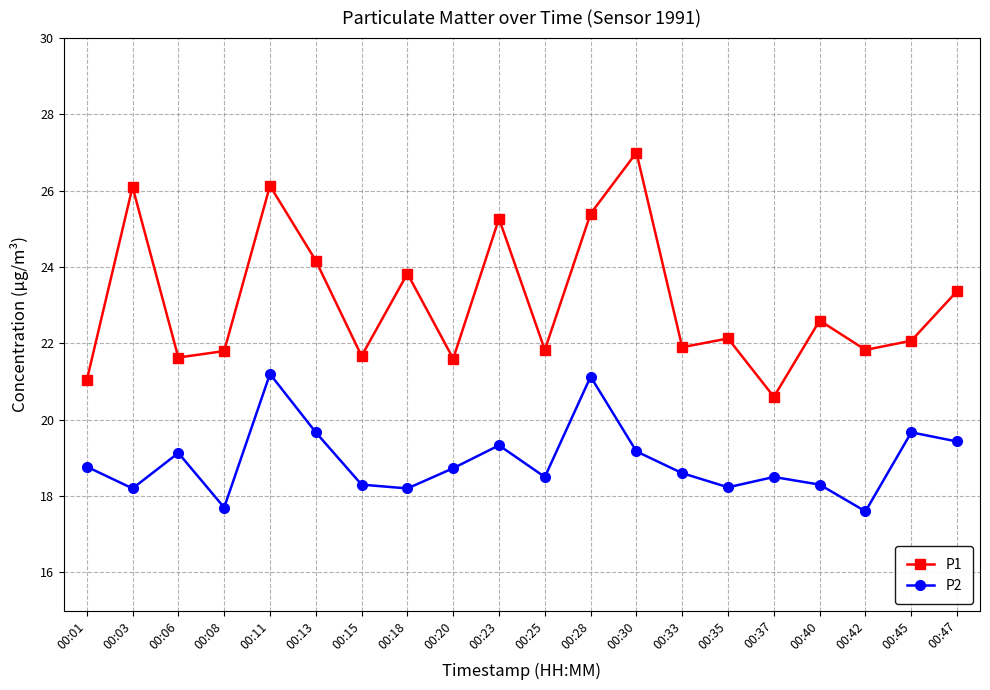

What are all the series names shown in the legend?

P1, P2